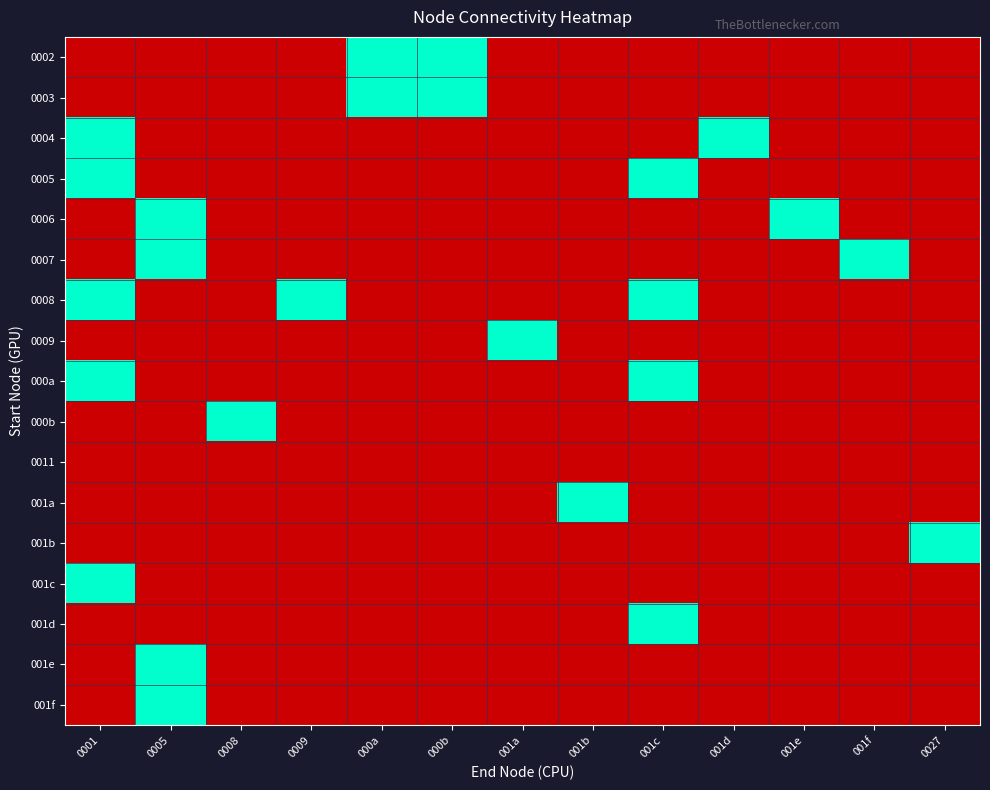

At 0001, list the series in order from largest to smallest.

0004, 0005, 0008, 000a, 001c, 0002, 0003, 0006, 0007, 0009, 000b, 0011, 001a, 001b, 001d, 001e, 001f